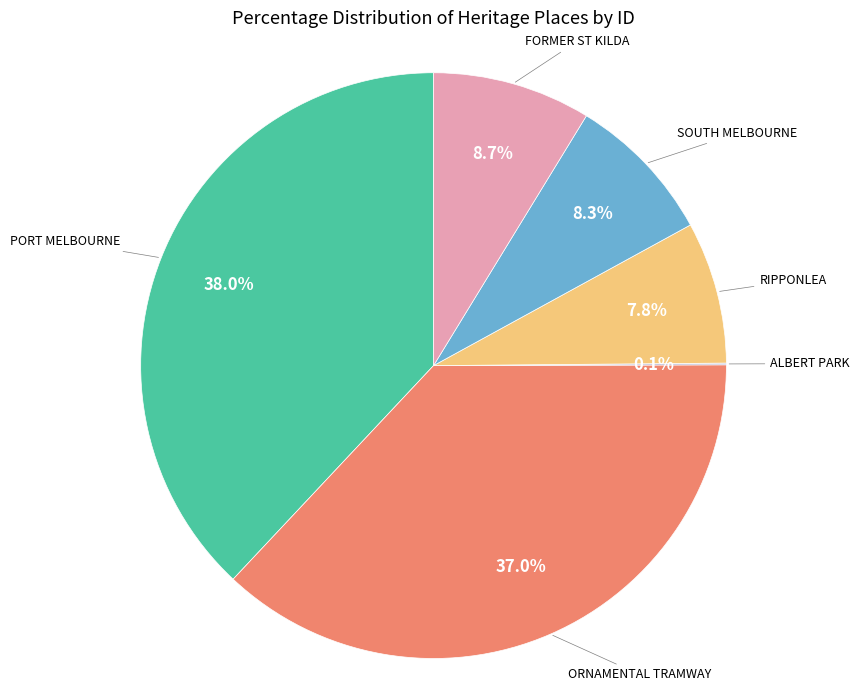

Is there a majority slice in this chart?

No